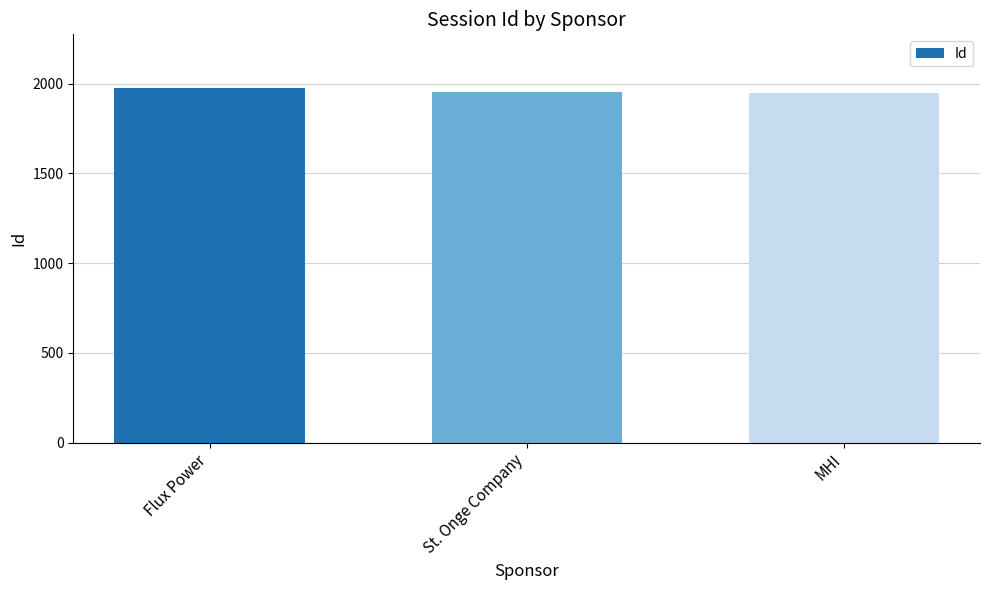

Does the chart contain any negative values?

No